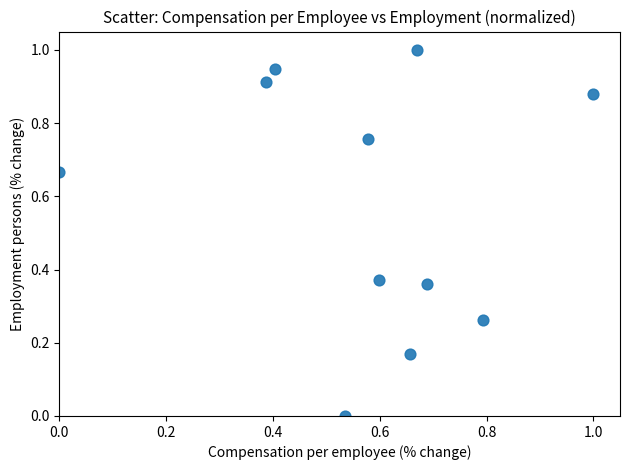

What is the range of X values (max minus min)?

1.0